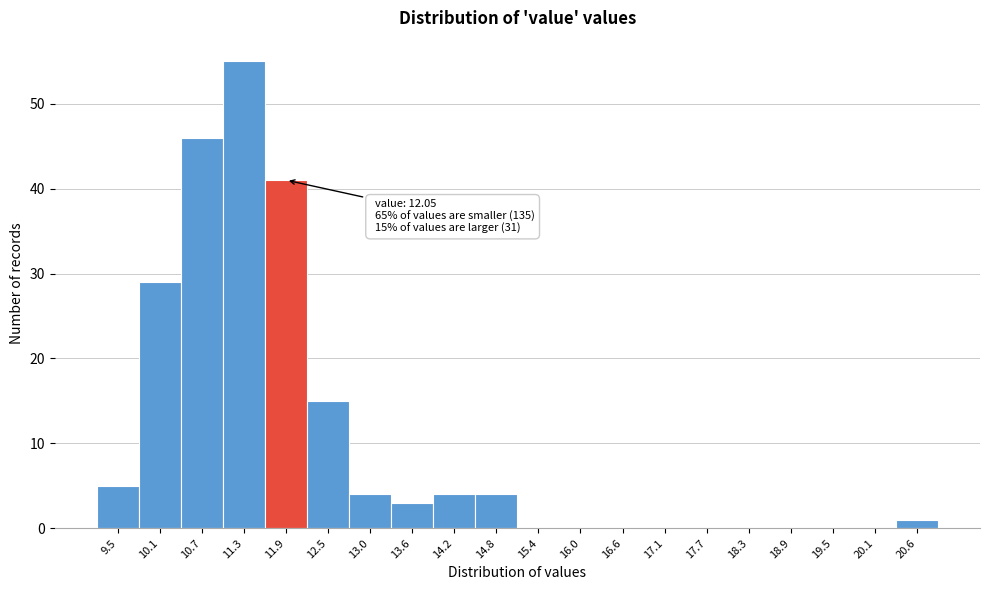

Reading right to left, transcribe all the data shown in this chart.

20.6=1	20.1=0	19.5=0	18.9=0	18.3=0	17.7=0	17.1=0	16.6=0	16.0=0	15.4=0	14.8=4	14.2=4	13.6=3	13.0=4	12.5=15	11.9=41	11.3=55	10.7=46	10.1=29	9.5=5